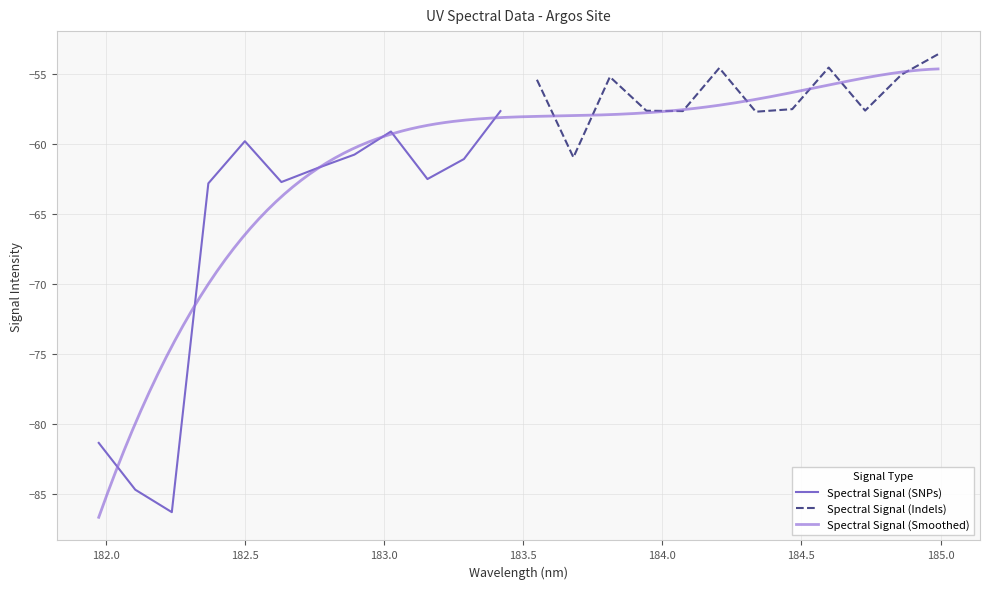

What is the value of the 20th point from the left?

-57.5